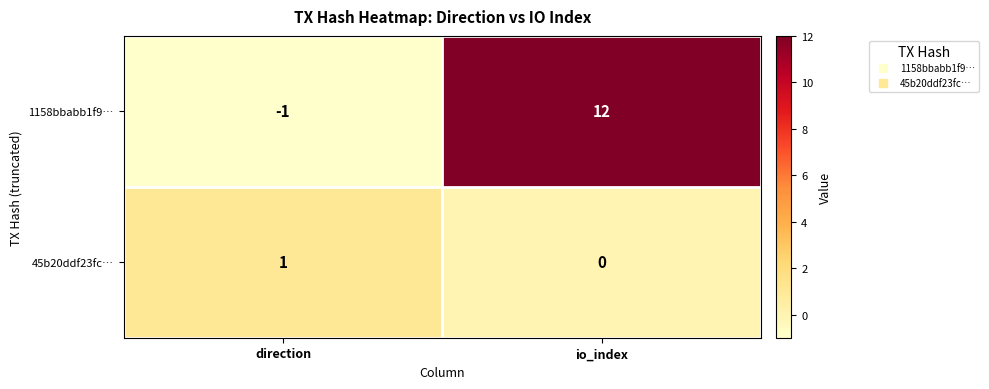

Reading left to right, transcribe all the data shown in this chart.

1158bbabb1f9…: -1	12
45b20ddf23fc…: 1	0